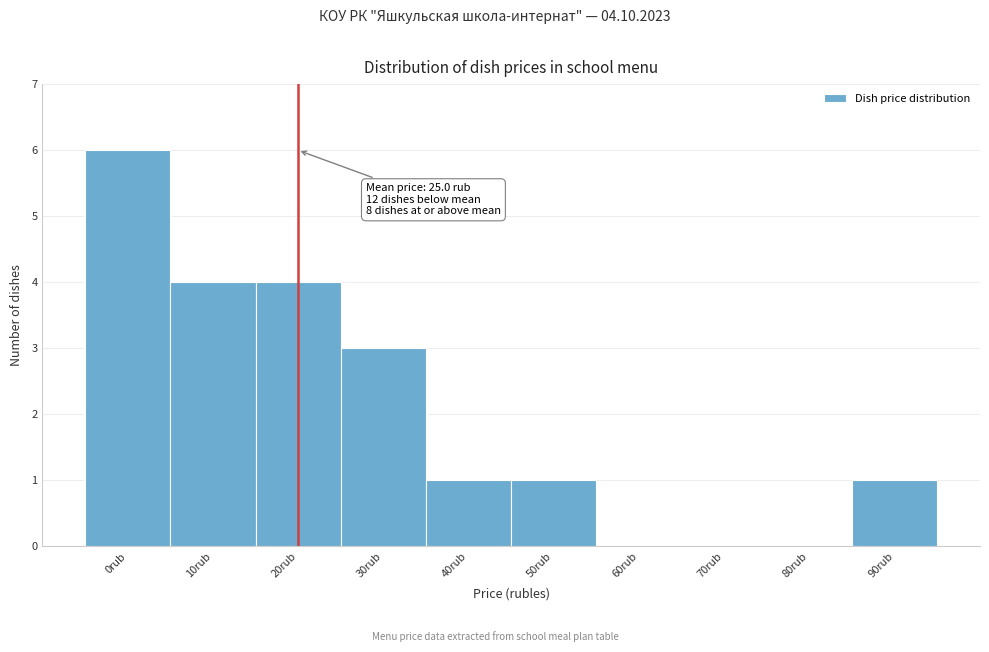

Reading left to right, extract all data points from this chart.

0rub=6	10rub=4	20rub=4	30rub=3	40rub=1	50rub=1	60rub=0	70rub=0	80rub=0	90rub=1